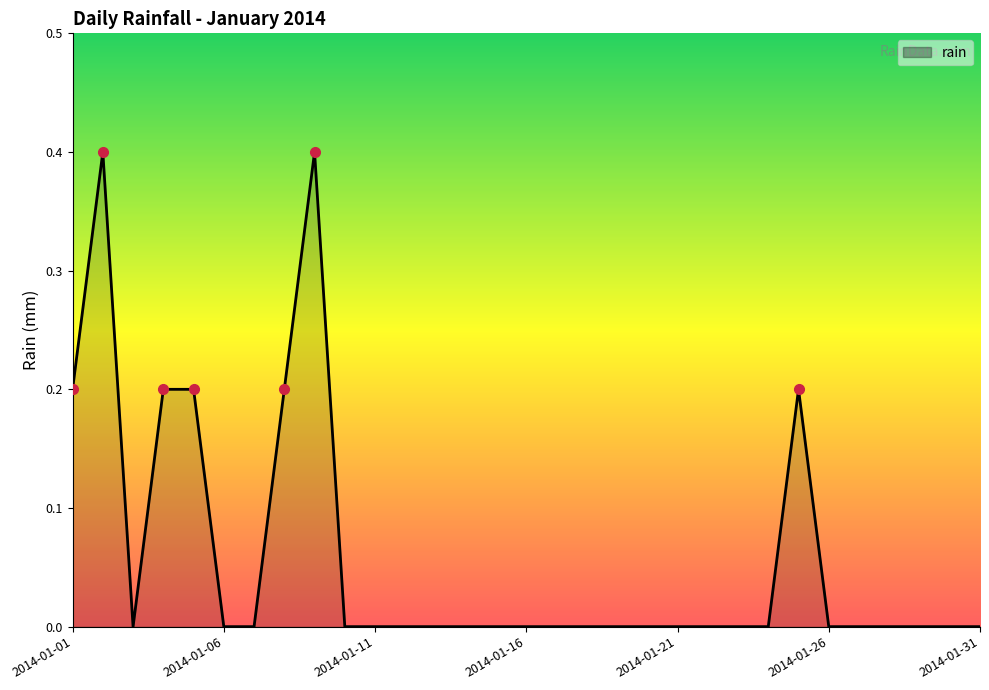

What is the maximum value shown in the chart?

0.4